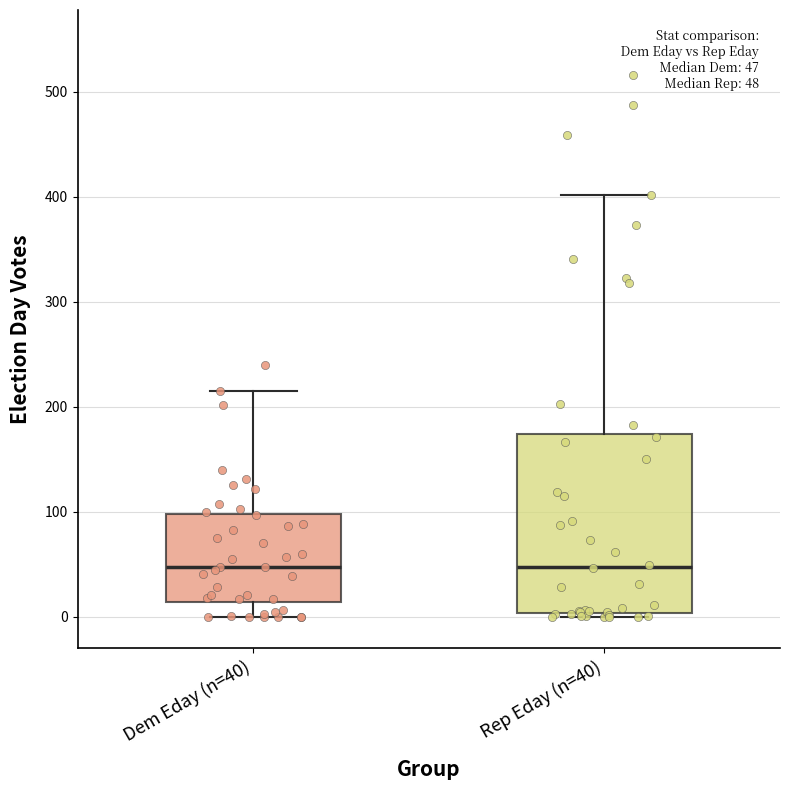

Which box is the tallest, from its lower edge to its upper edge?

Rep Eday (n=40)